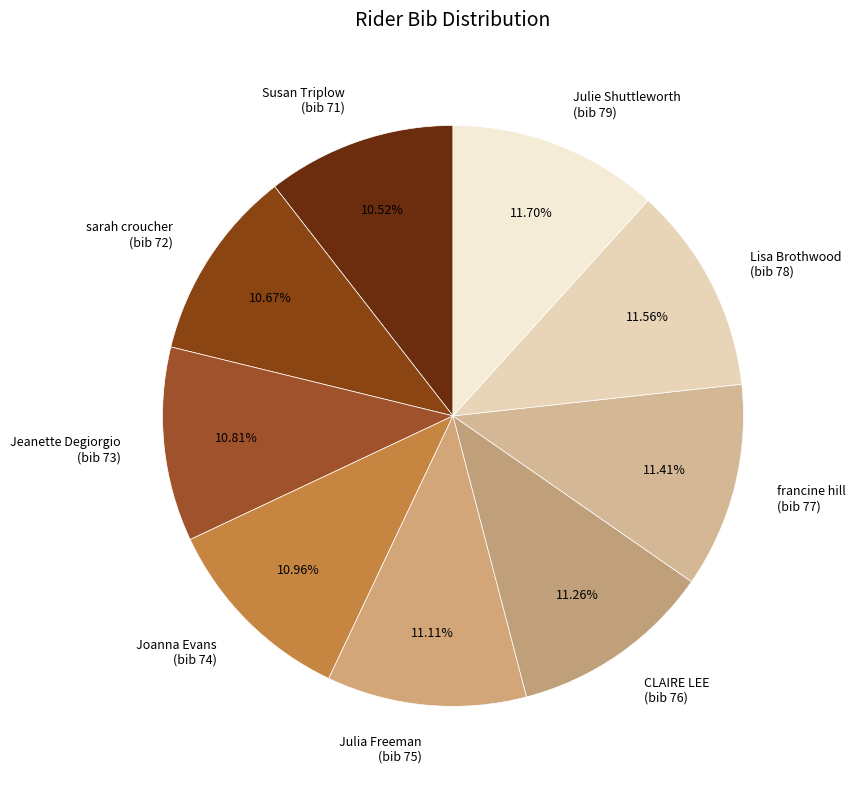

Do sarah croucher (bib 72) and Jeanette Degiorgio (bib 73) together represent more than half of the pie?

No